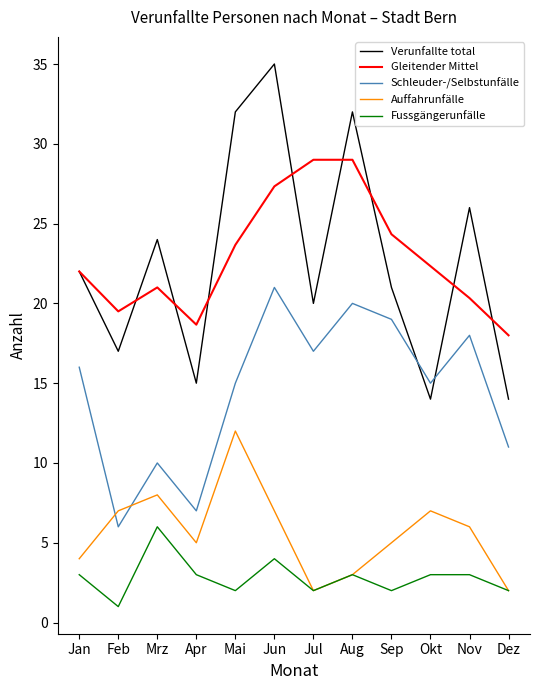

What are all the series names shown in the legend?

Verunfallte total, Gleitender Mittel, Schleuder-/Selbstunfälle, Auffahrunfälle, Fussgängerunfälle